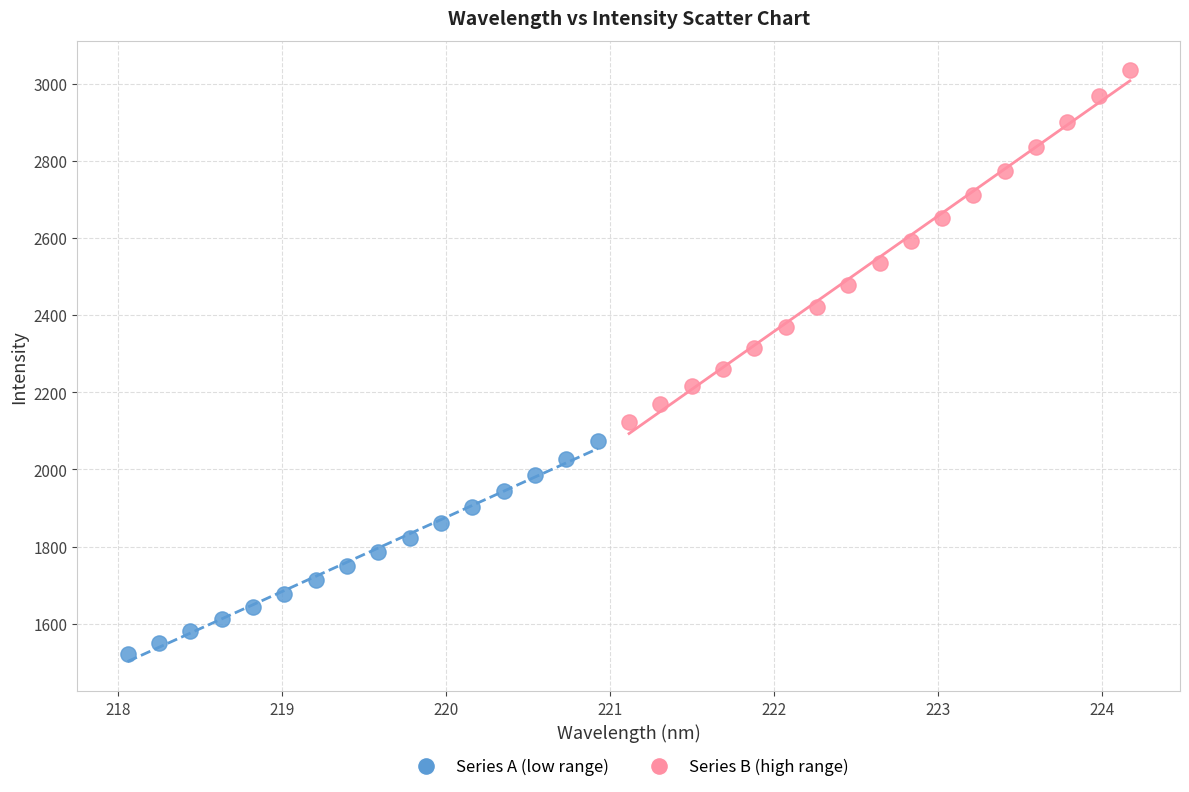

Which series reaches the minimum Y coordinate?

Series A (low range)